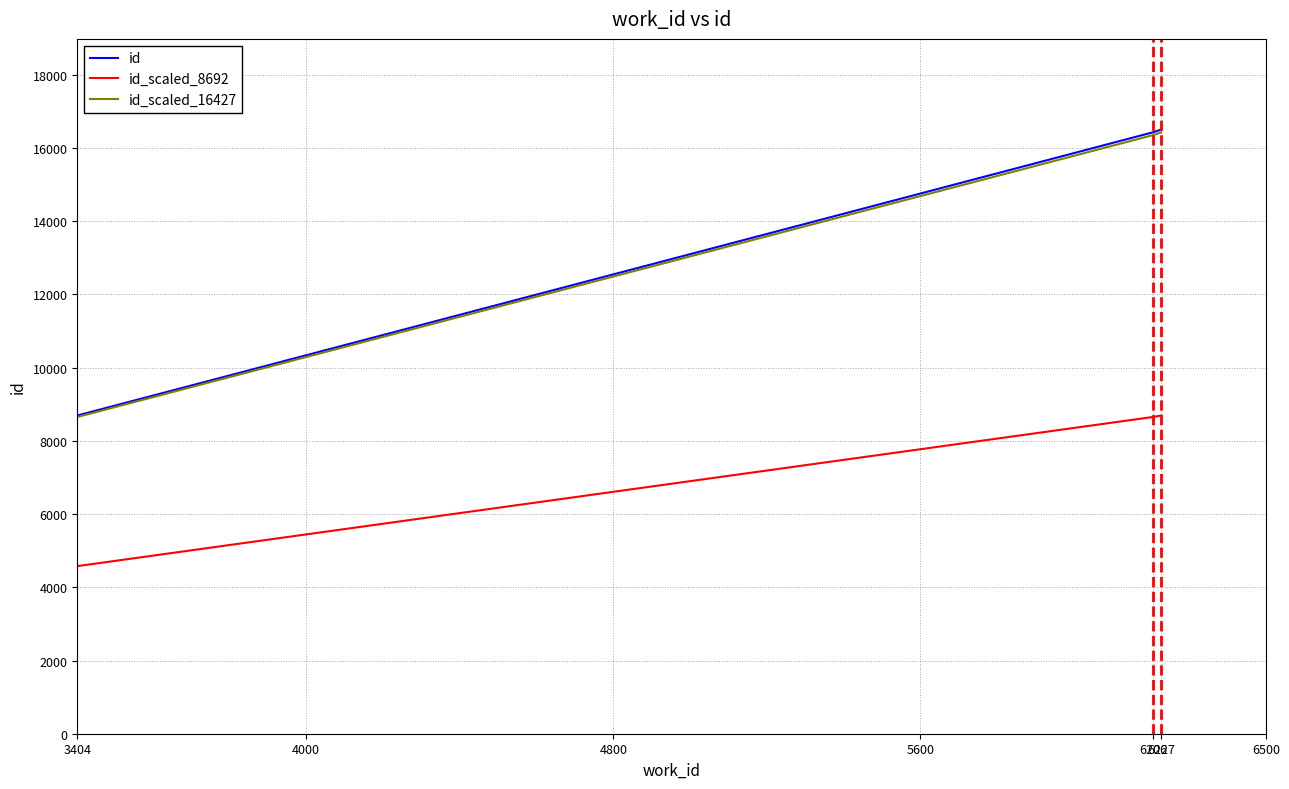

What is the greatest value displayed?

16504.0